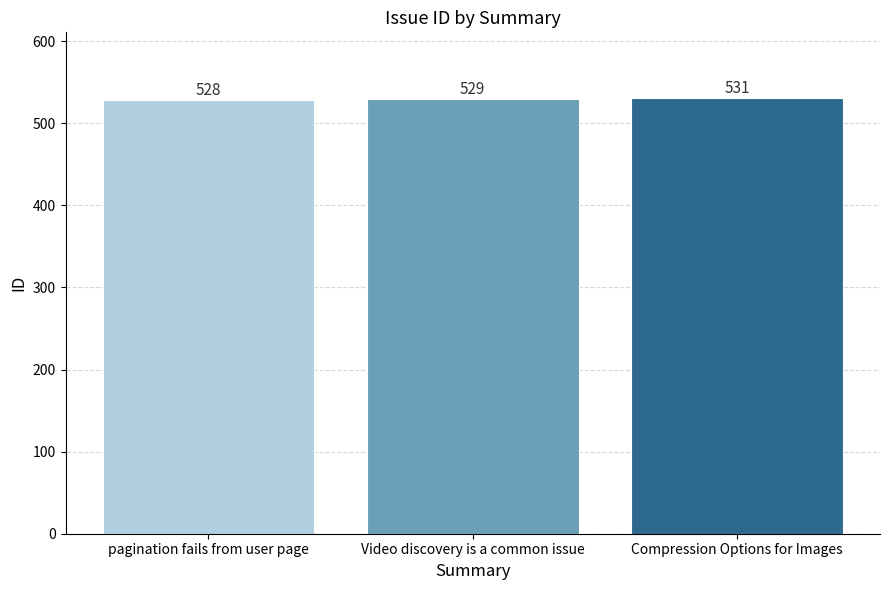

Which label corresponds to the largest value in the chart?

Compression Options for Images